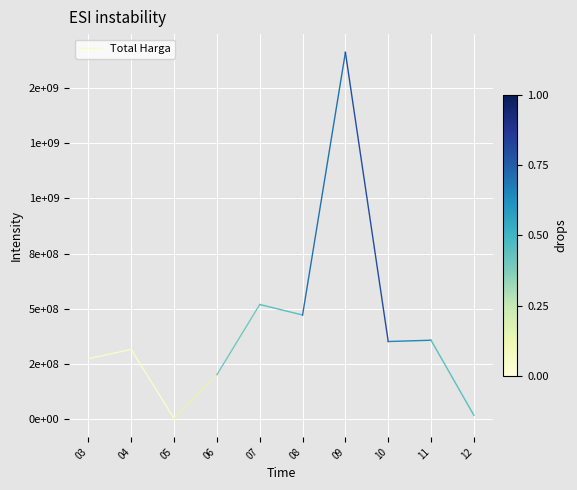

What is the maximum value shown in the chart?

314121780